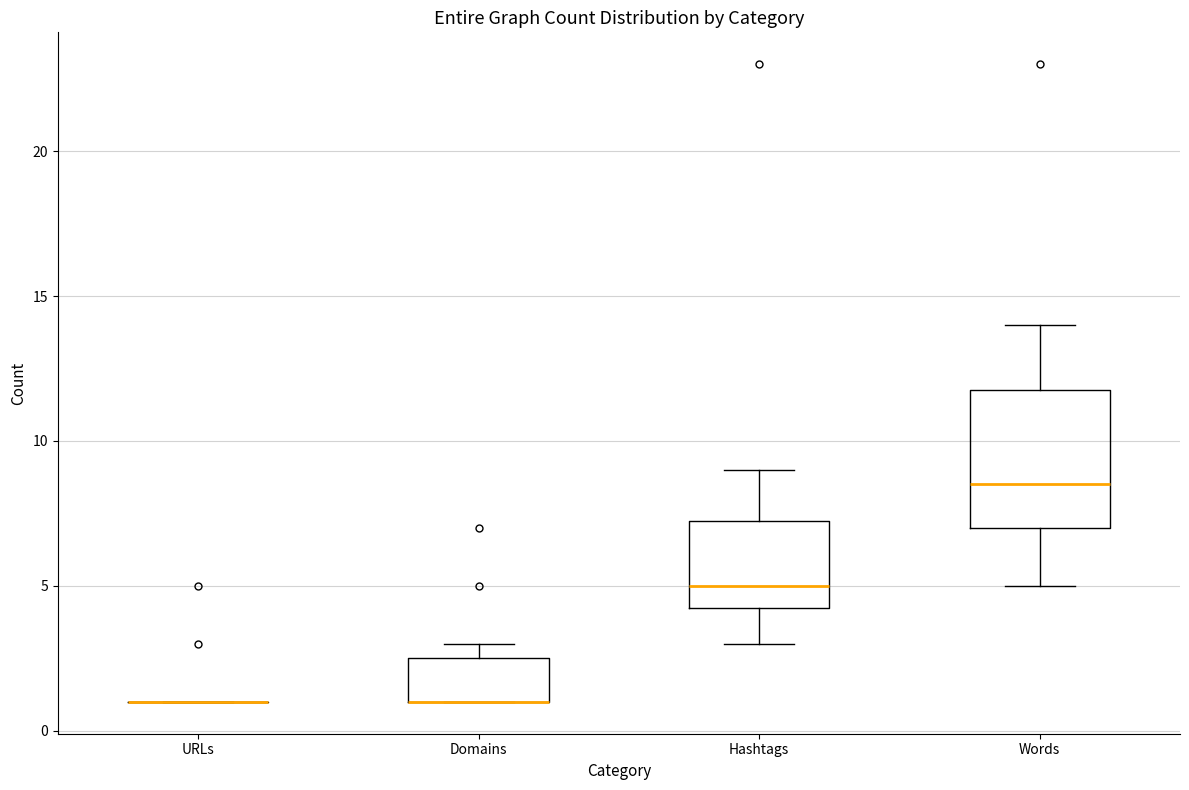

Reading left to right, transcribe this box plot: for each box, give where its median line is, the range the box spans, and where its two whiskers end, as read against the y-axis. The values are not printed on the chart, so give them approximately, as read against the axis.

URLs: box collapsed to a line at 1.0, whiskers 1.0 to 1.0
Domains: median 1.0 (drawn on the box's lower edge), box 1.0 to 2.5, whiskers 1.0 to 3.0
Hashtags: median 5.0, box 4.5 to 7.5, whiskers 3.0 to 9.0
Words: median 8.5, box 7.0 to 12.0, whiskers 5.0 to 14.0